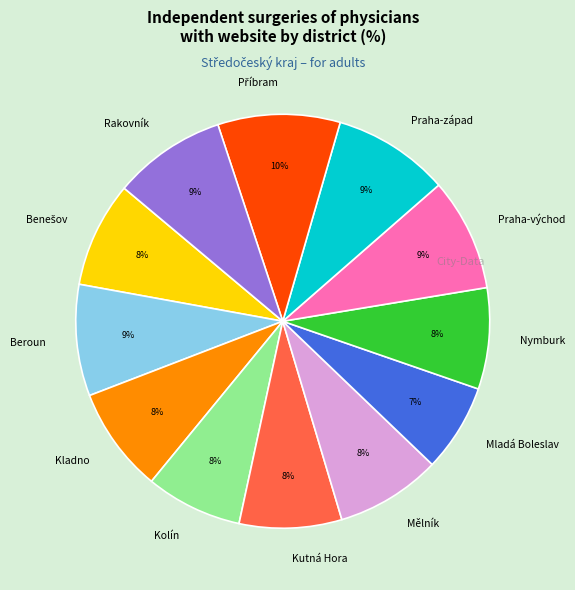

How many slices are in this pie chart?

12